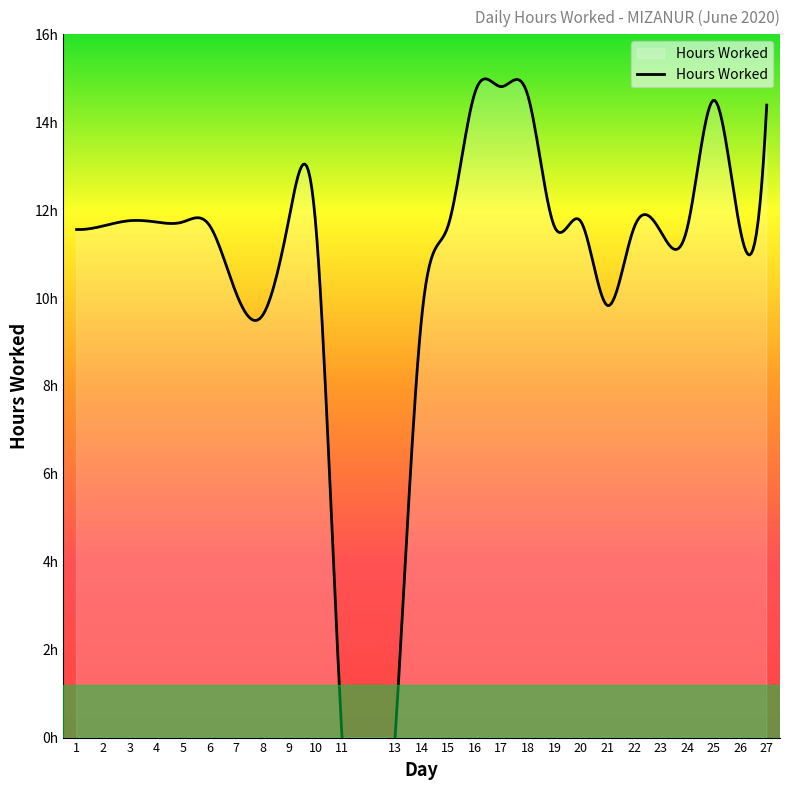

What is the value of the 6th point from the left?

11.7